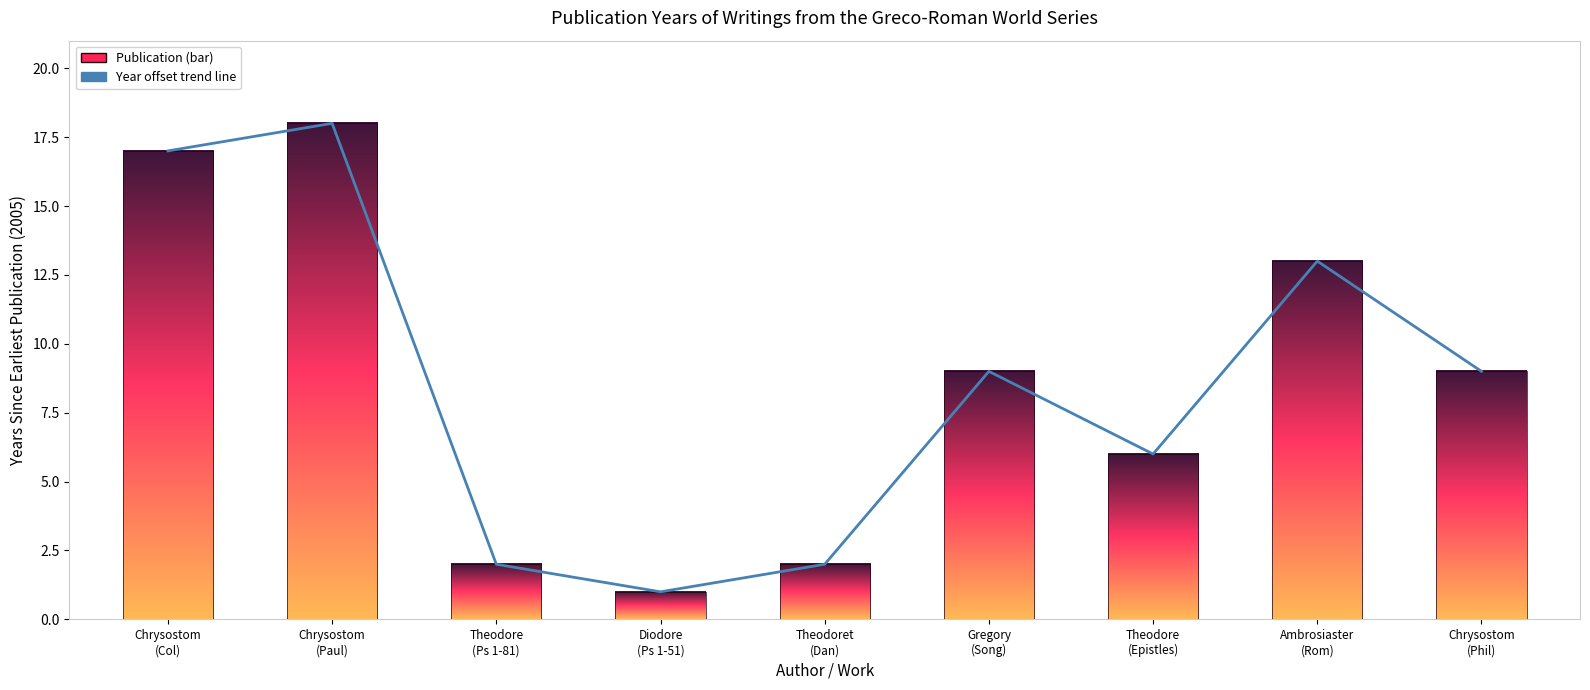

Approximately how many times larger is the value at Theodore
(Epistles) compared to Gregory
(Song)?

0.7